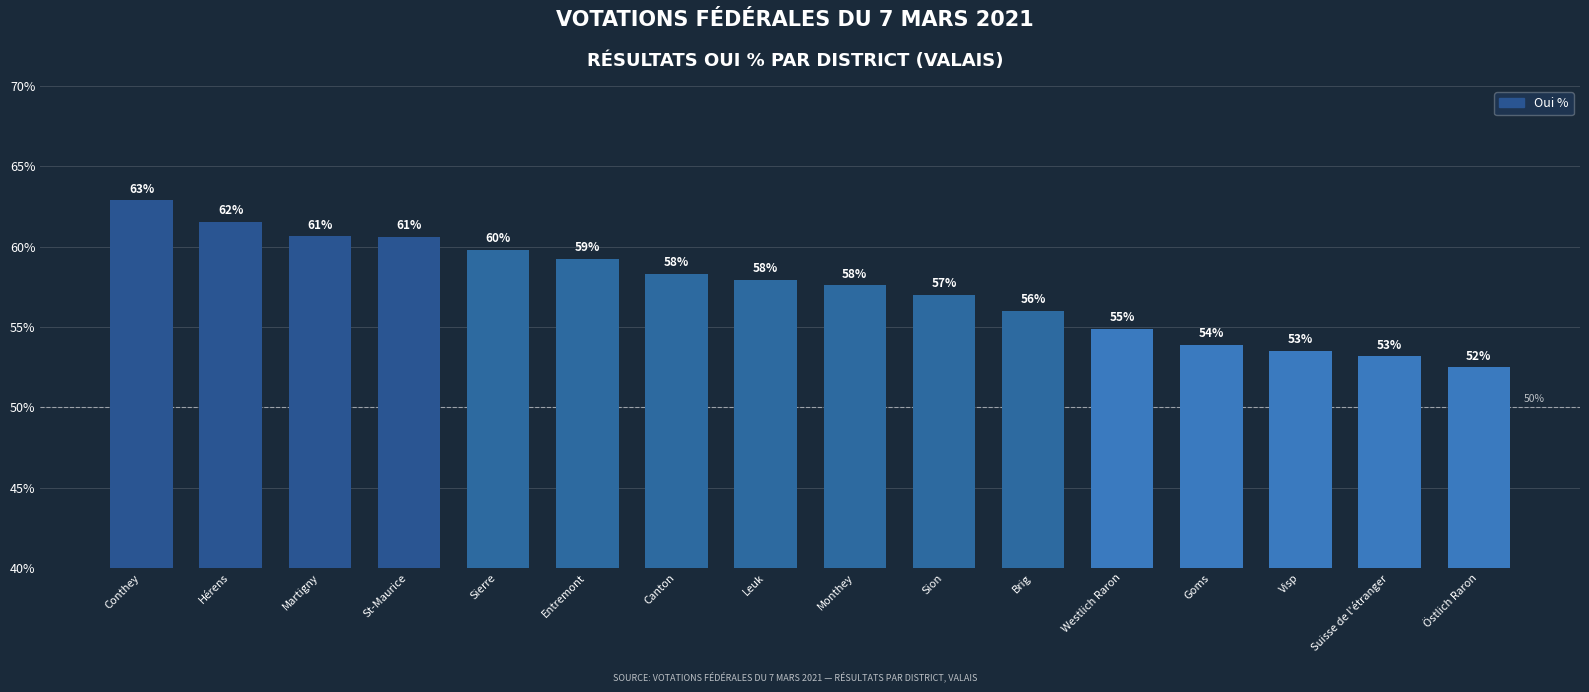

Which label corresponds to the largest value in the chart?

Conthey